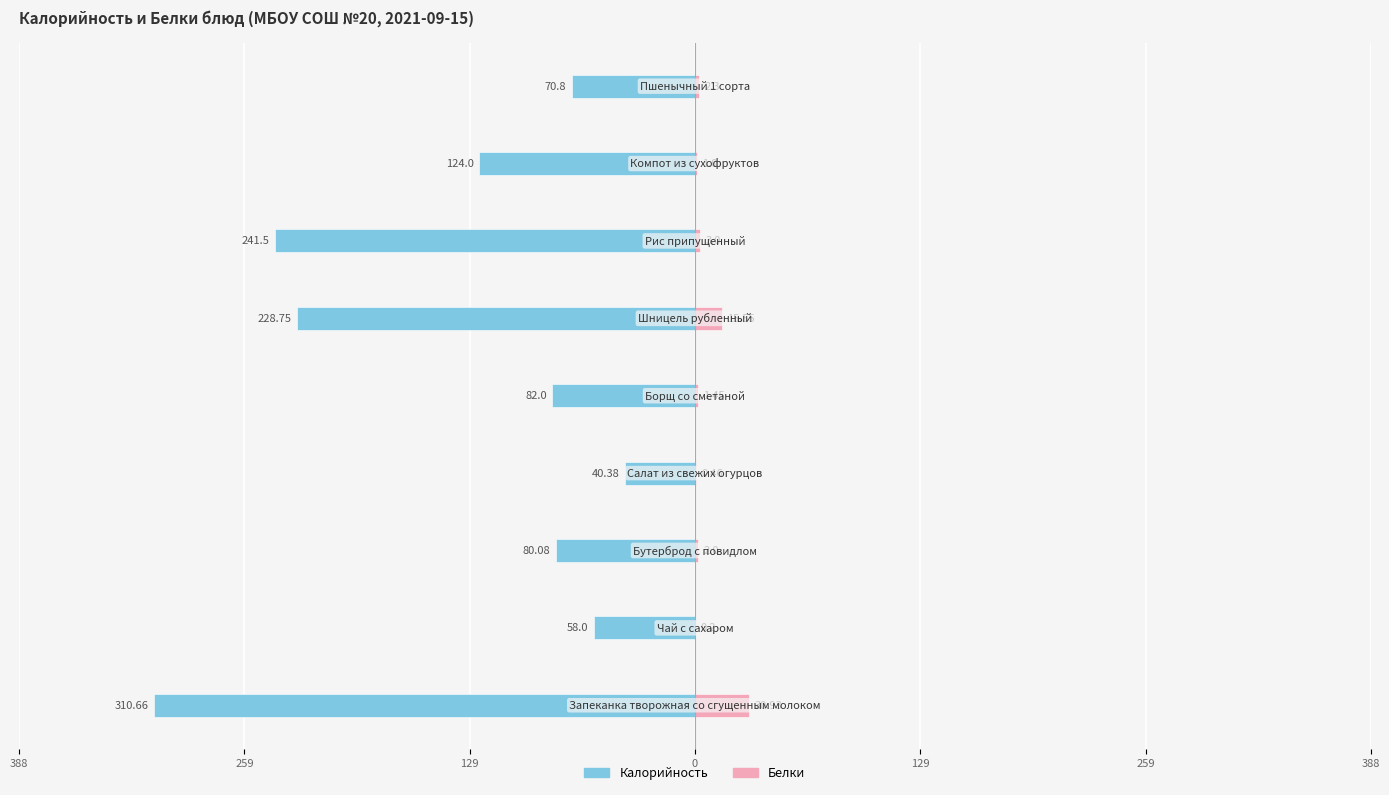

What are all the series names shown in the legend?

Калорийность, Белки